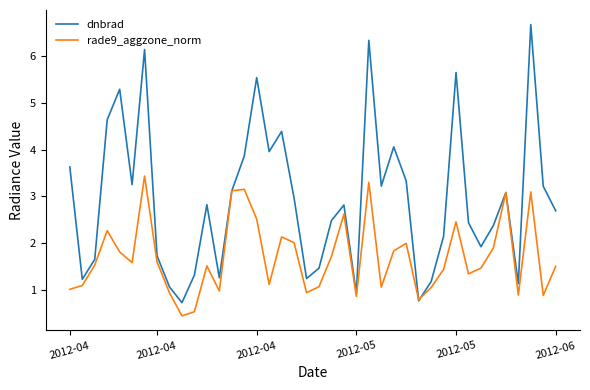

Which series has the widest spread of values?

dnbrad